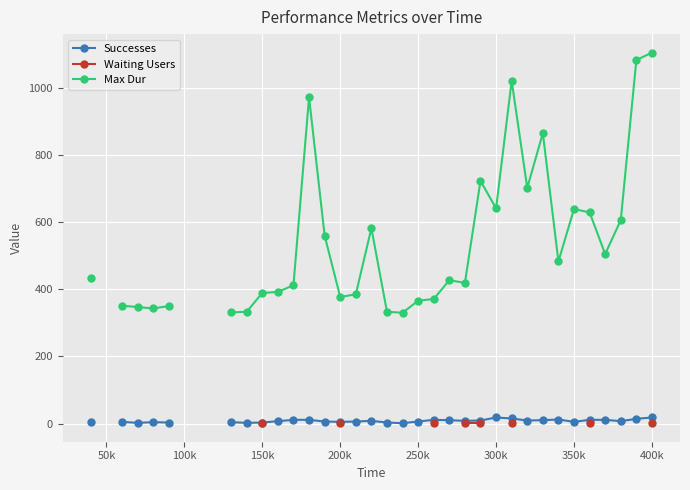

True or false: Successes and Max Dur cross at least once.

False